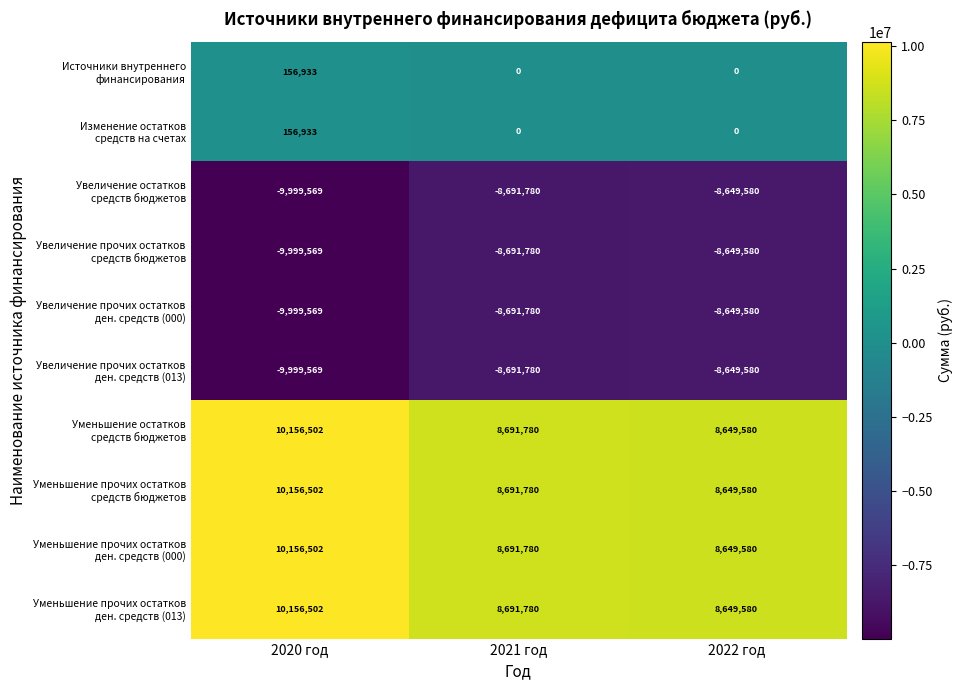

What is the greatest value displayed?

10156502